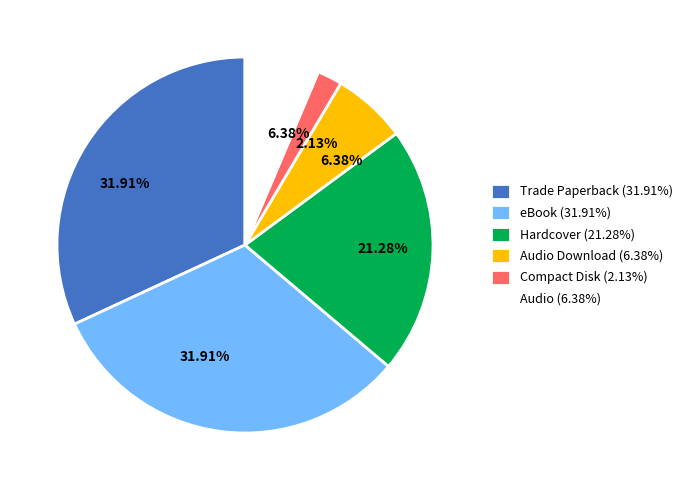

How many slices are in this pie chart?

6